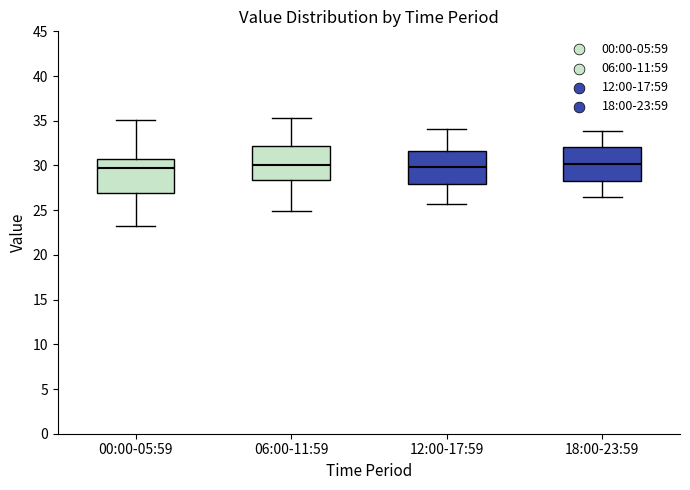

Where does the lower whisker of the box for 06:00-11:59 end on the y-axis? The values are not printed on the chart, so give them approximately, as read against the axis.

25.0